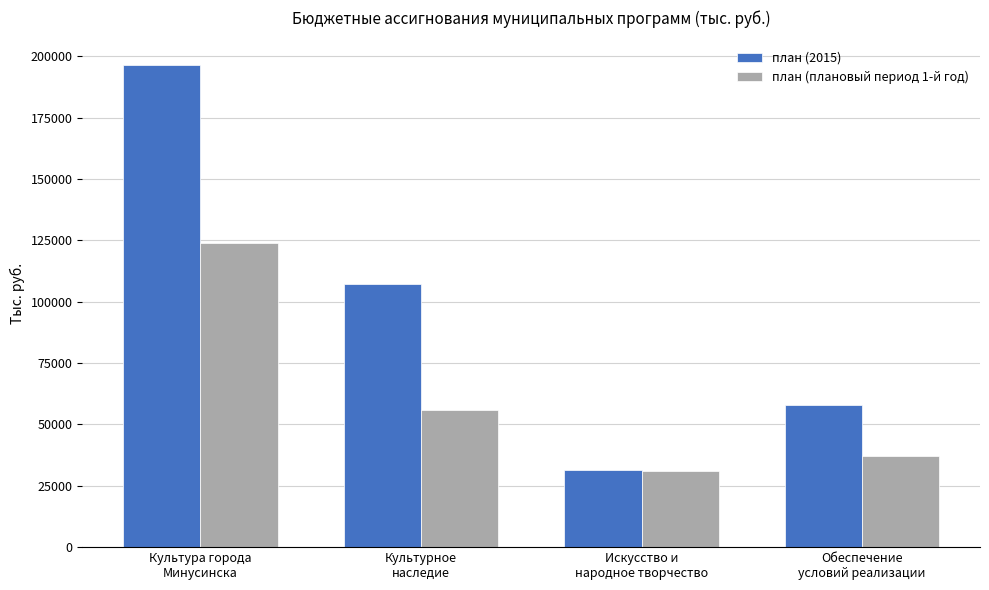

What is the sum of all план (2015) values?

393428.1